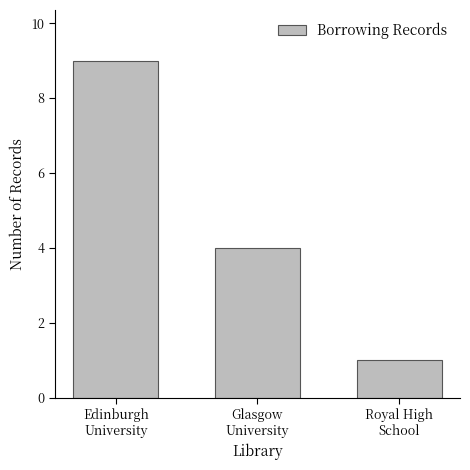

Reading left to right, list all the values displayed in this chart.

Edinburgh
University=9	Glasgow
University=4	Royal High
School=1